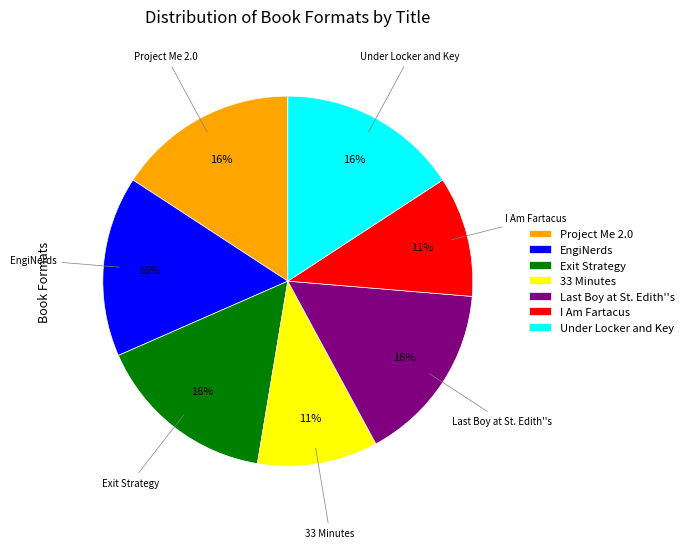

Is it true that Project Me 2.0 is 16% of the pie?

True